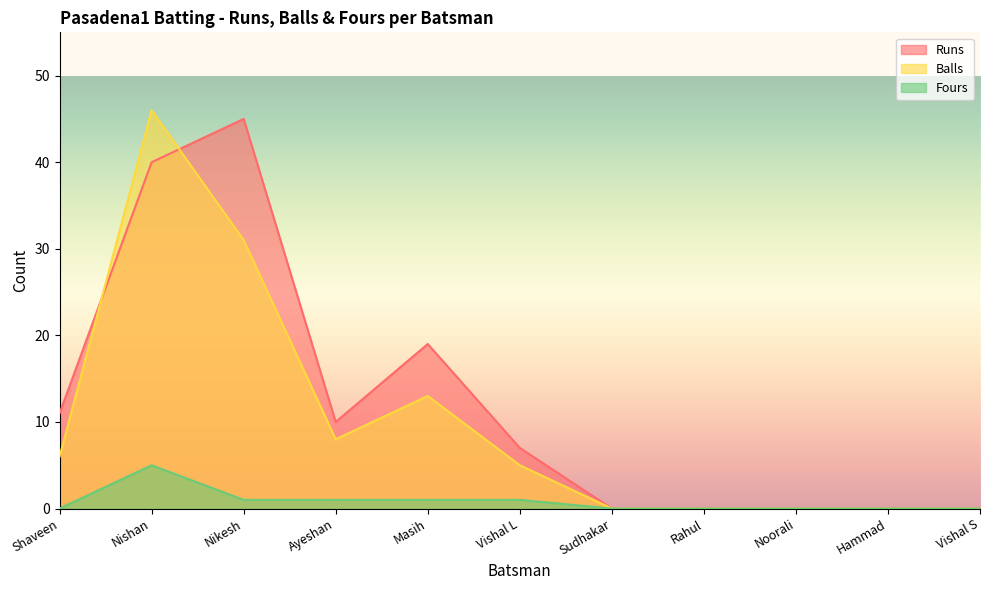

At which category does Runs reach its first local peak?

Nikesh